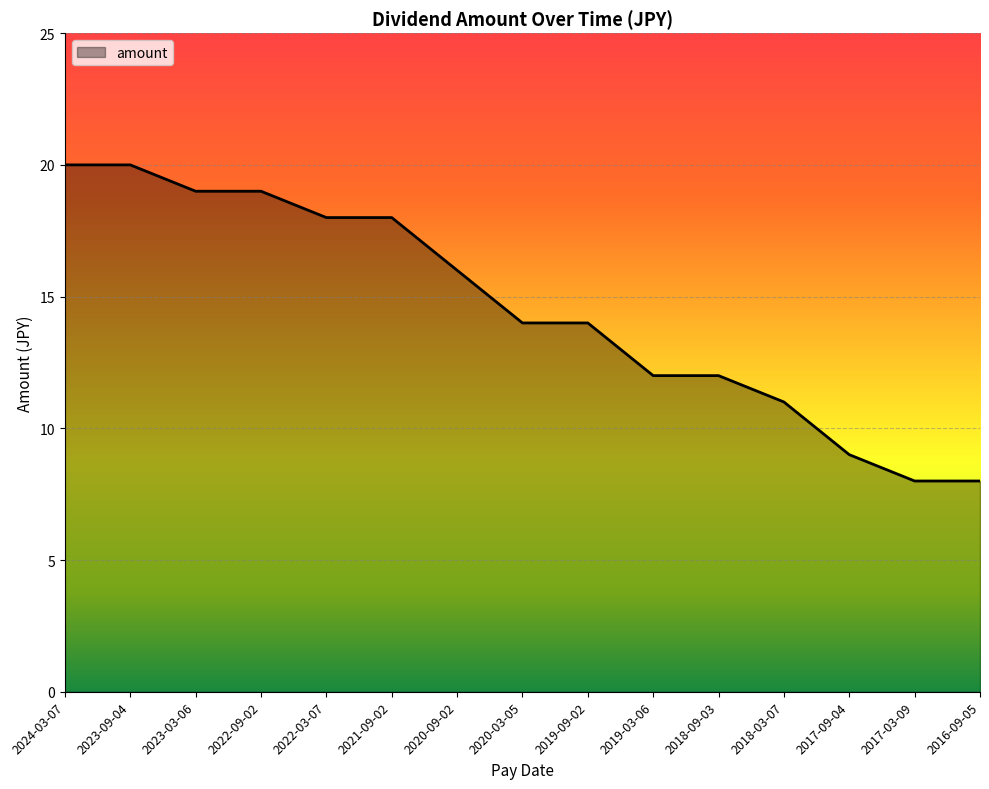

What is the greatest value displayed?

20